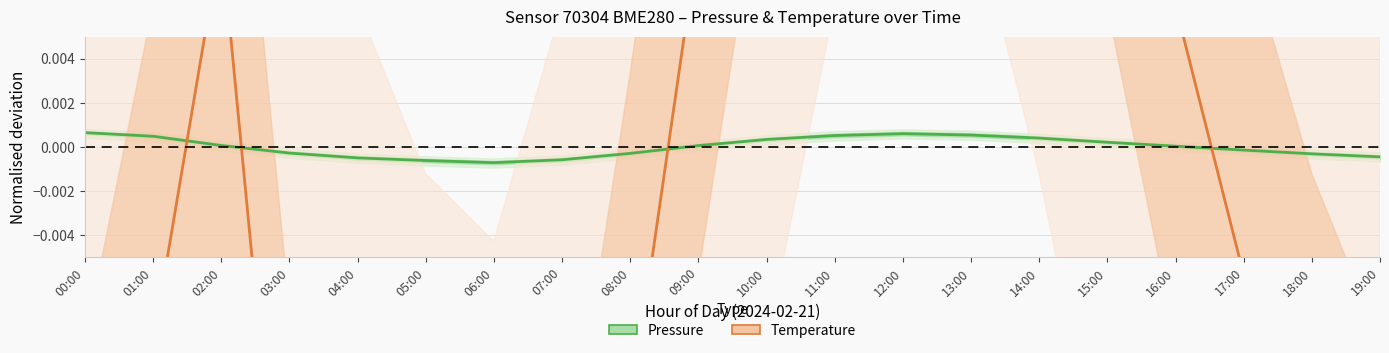

Between 16:00 and 02:00, which is larger?

02:00